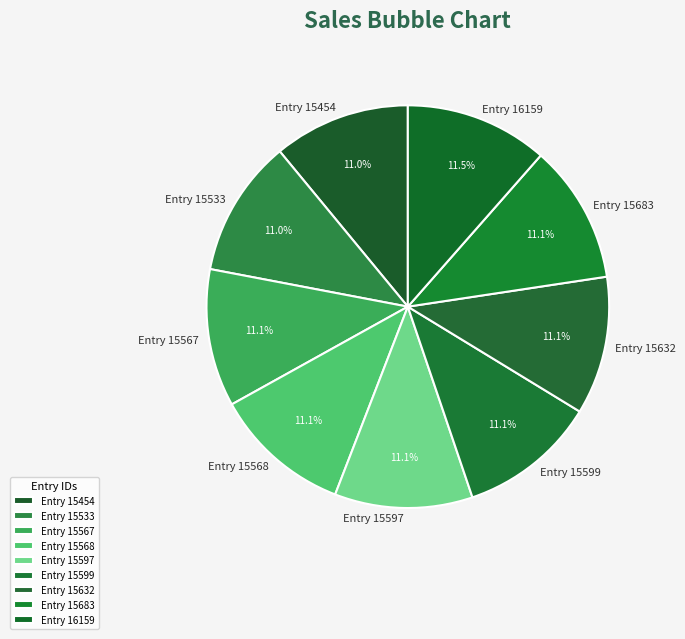

To the nearest percent, what percentage of the pie is Entry 15567?

11%